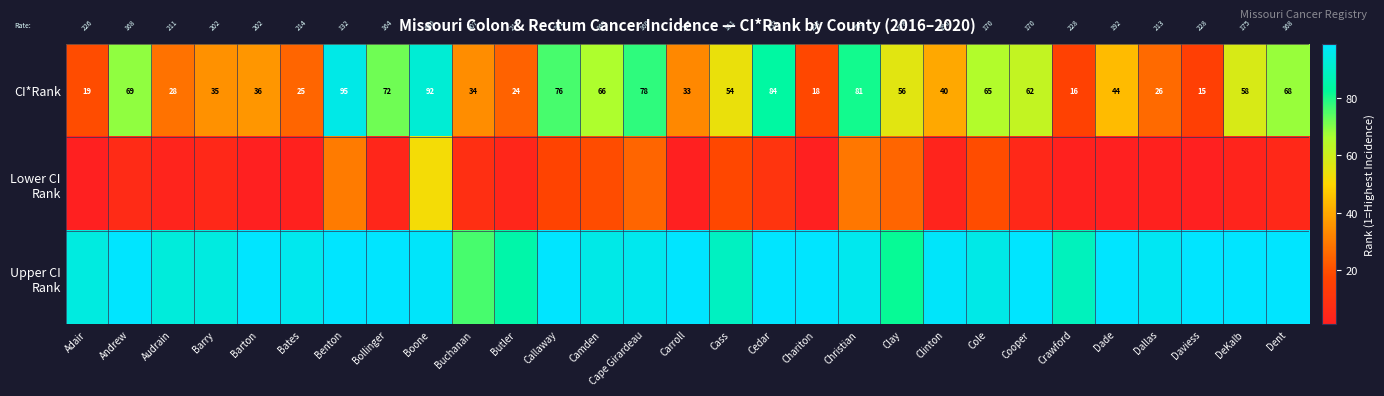

What is the total value across all series at Andrew?

174